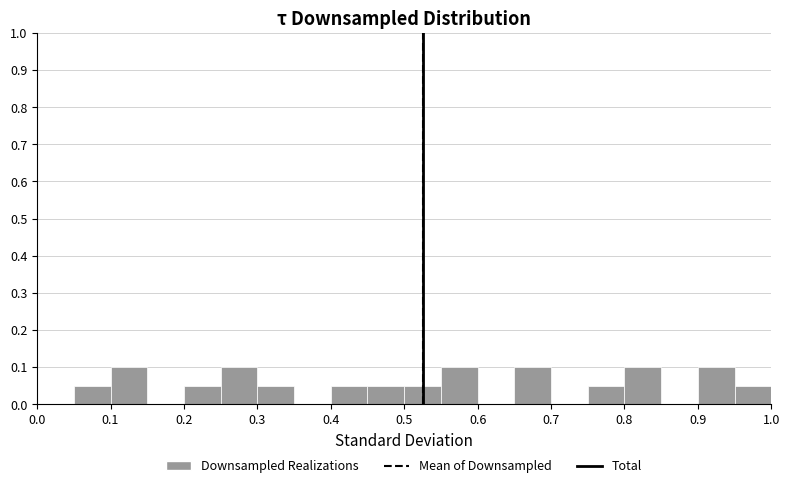

How tall is the bar that spans 0.05 to 0.10 on the x-axis? The values are not printed on the chart, so give them approximately, as read against the axis.

0.05